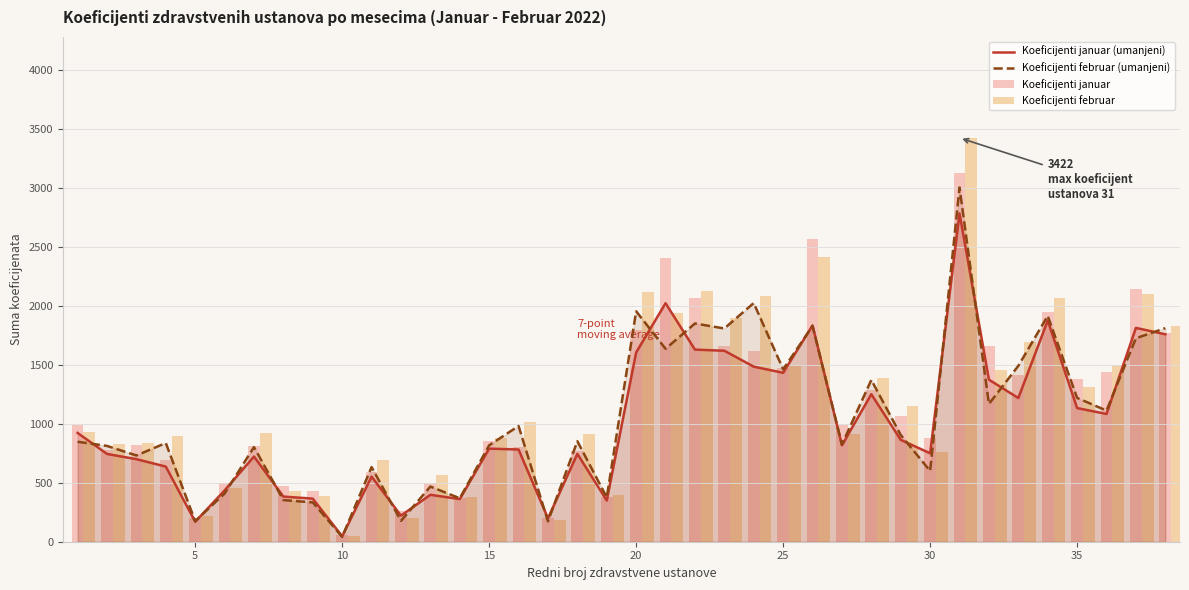

How many data points does each series have?

38